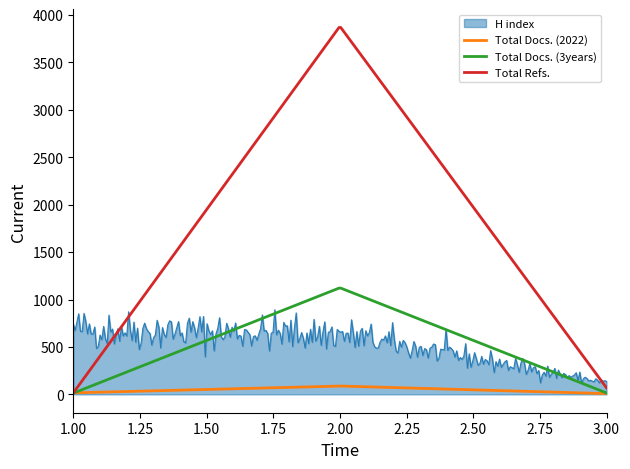

Rank the series by their maximum value, from lowest to highest.

Total Docs. (2022), H index, Total Docs. (3years), Total Refs.